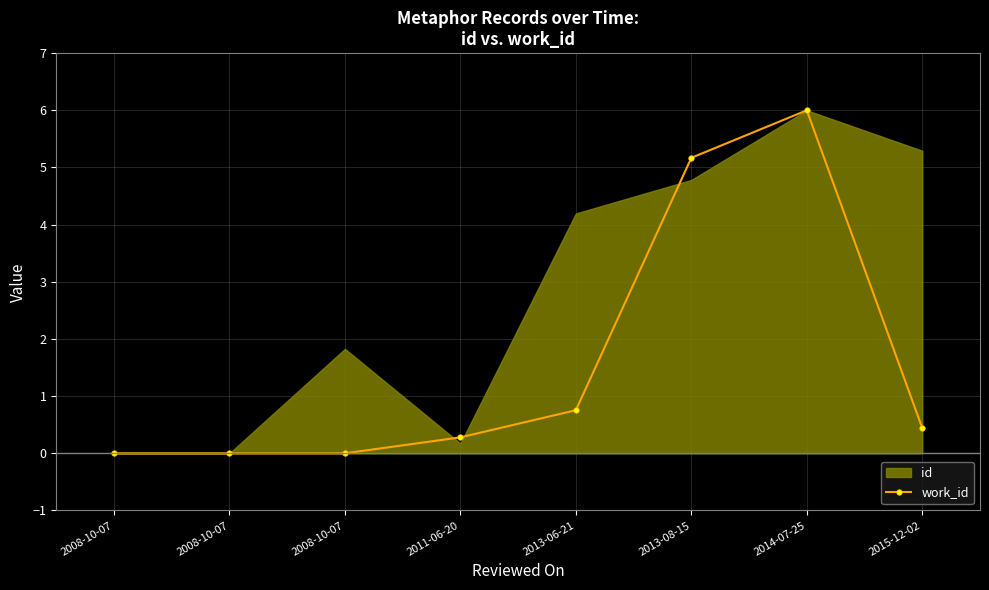

How many positive values are there?

5